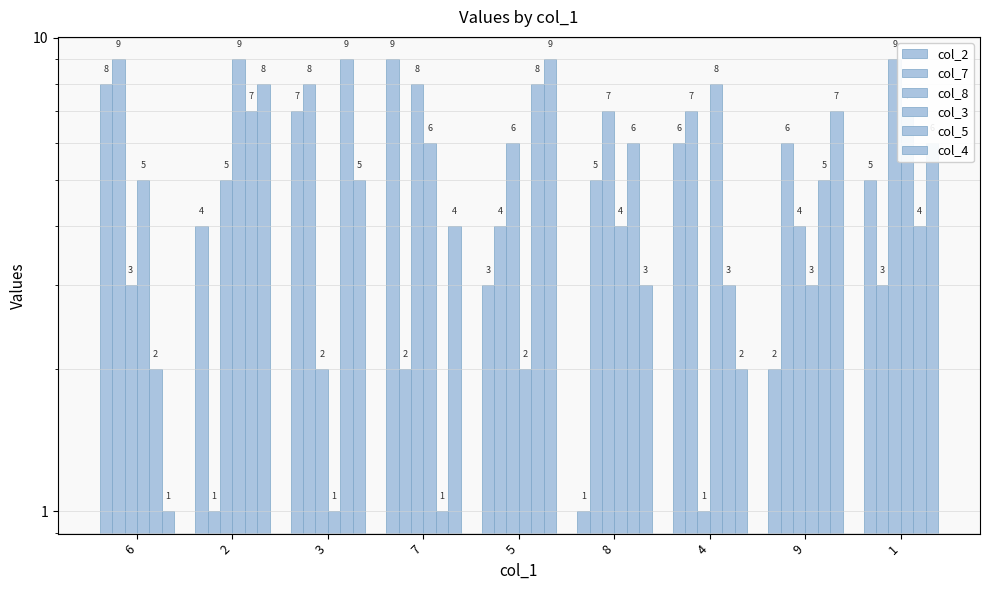

At which label does col_7 reach its minimum?

2